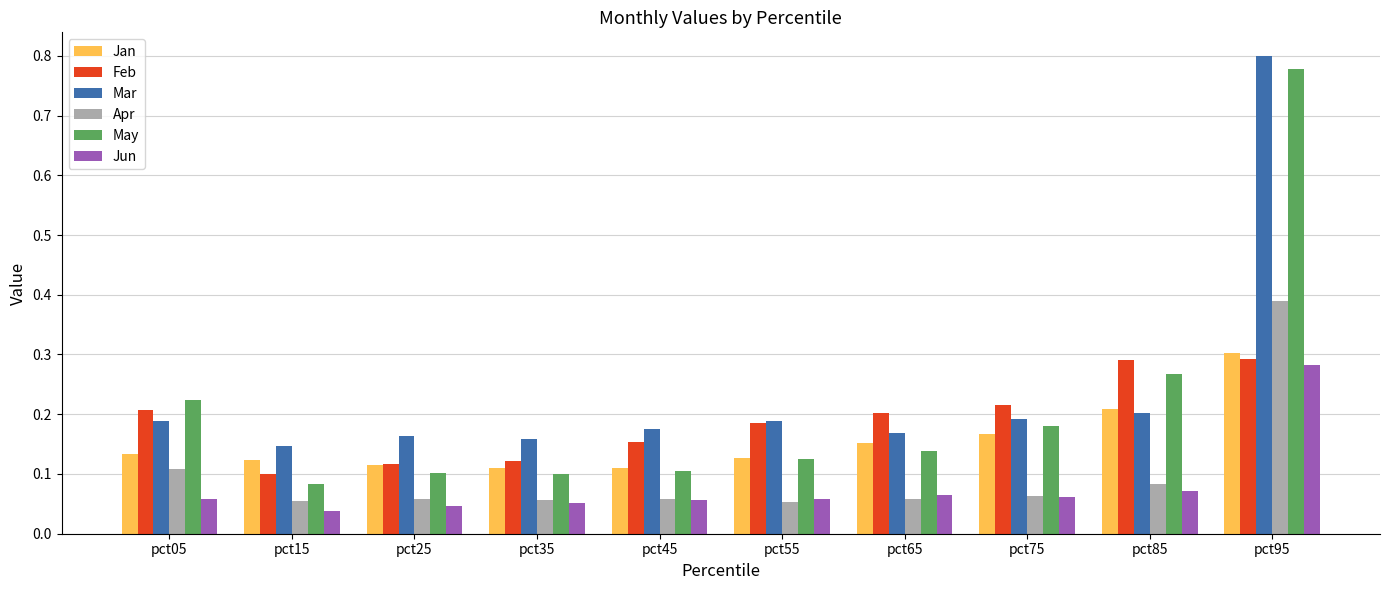

At which category does the chart reach its peak across all series?

pct95